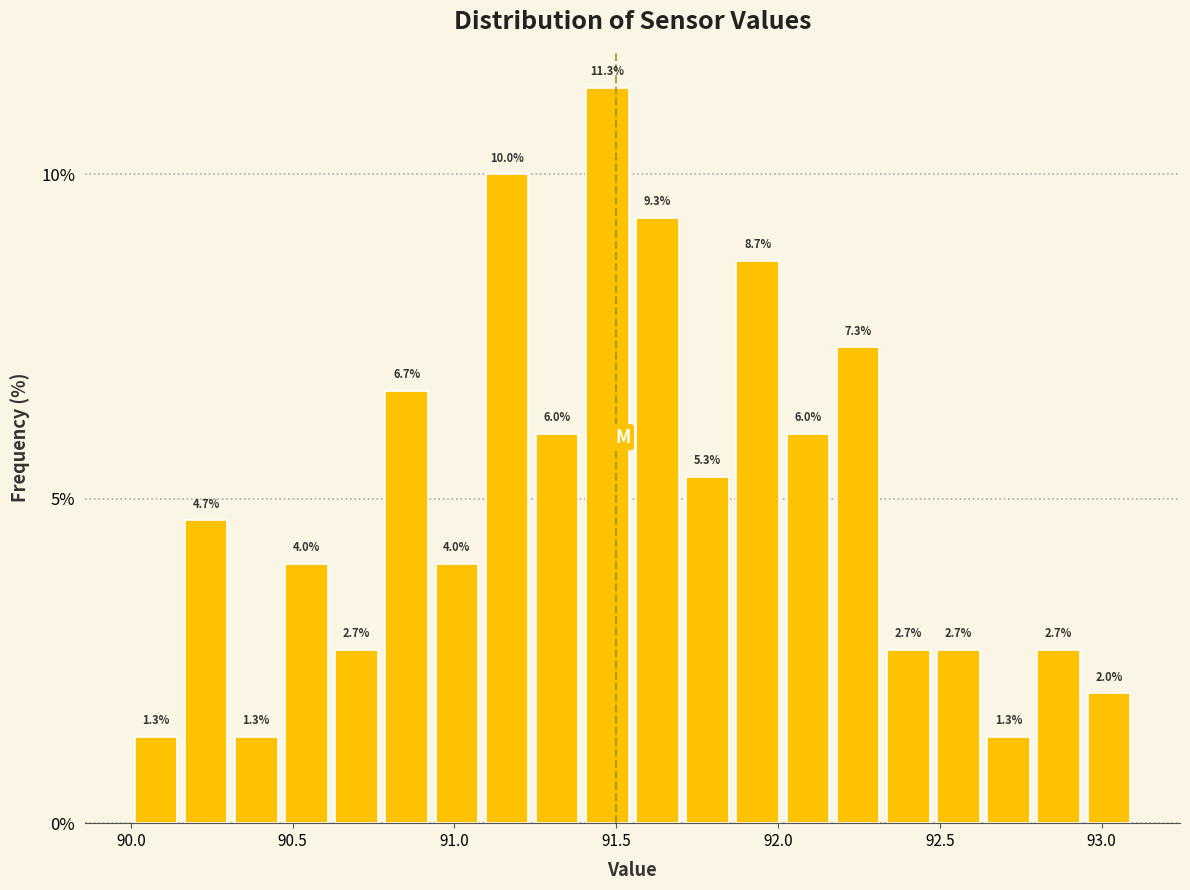

Read against the x-axis, roughly where is the centre of the tallest bar?

91.45